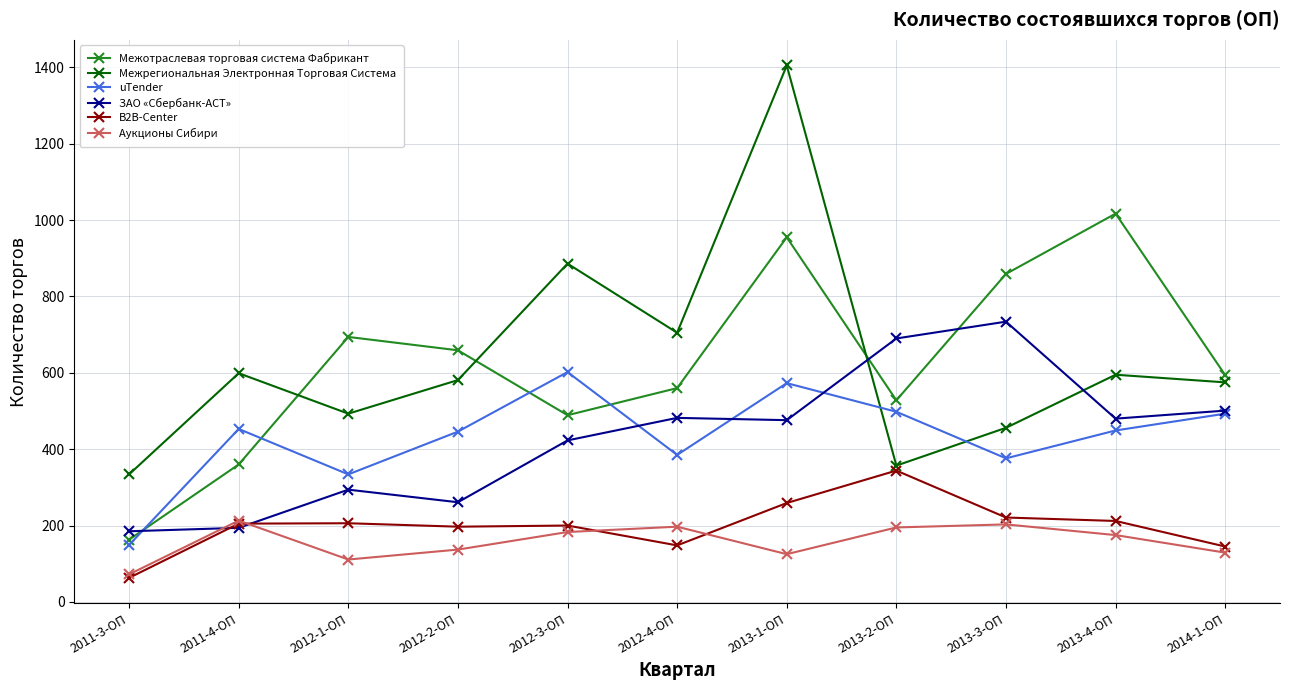

How many values in the ЗАО «Сбербанк-АСТ» series are below 476?

5